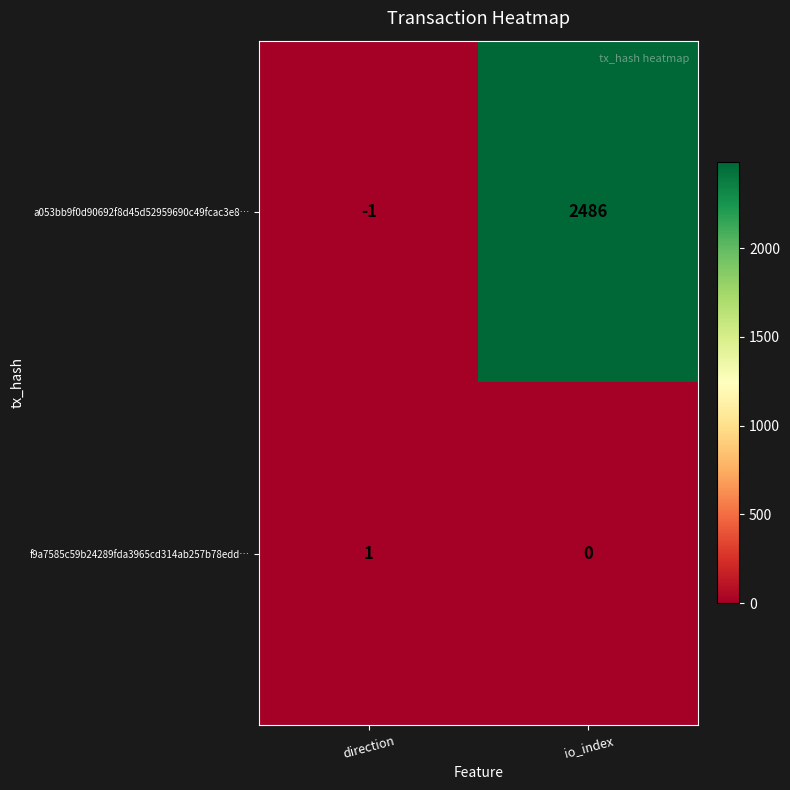

List the series in order of their overall mean, highest first.

a053bb9f0d90692f8d45d52959690c49fcac3e8…, f9a7585c59b24289fda3965cd314ab257b78edd…